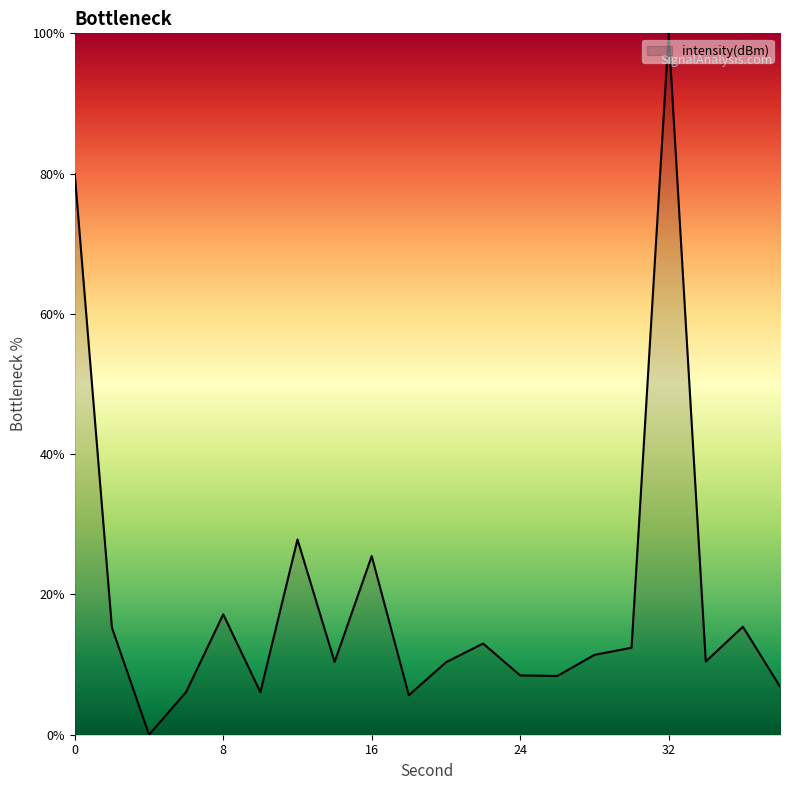

What is the difference between the maximum and minimum values?

100.0